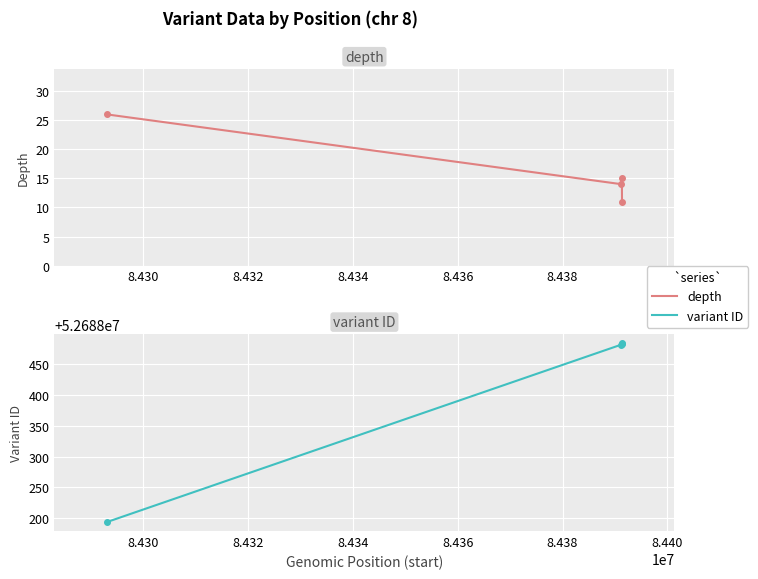

Which series has the largest range (max minus min)?

variant ID